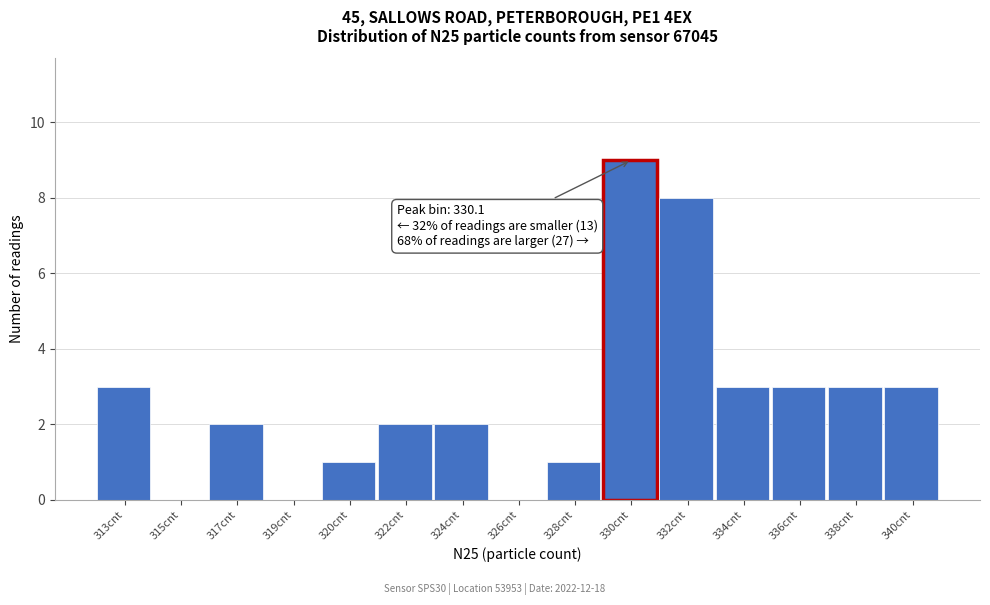

Reading left to right, what are all the values shown in this chart?

313cnt=3	315cnt=0	317cnt=2	319cnt=0	320cnt=1	322cnt=2	324cnt=2	326cnt=0	328cnt=1	330cnt=9	332cnt=8	334cnt=3	336cnt=3	338cnt=3	340cnt=3